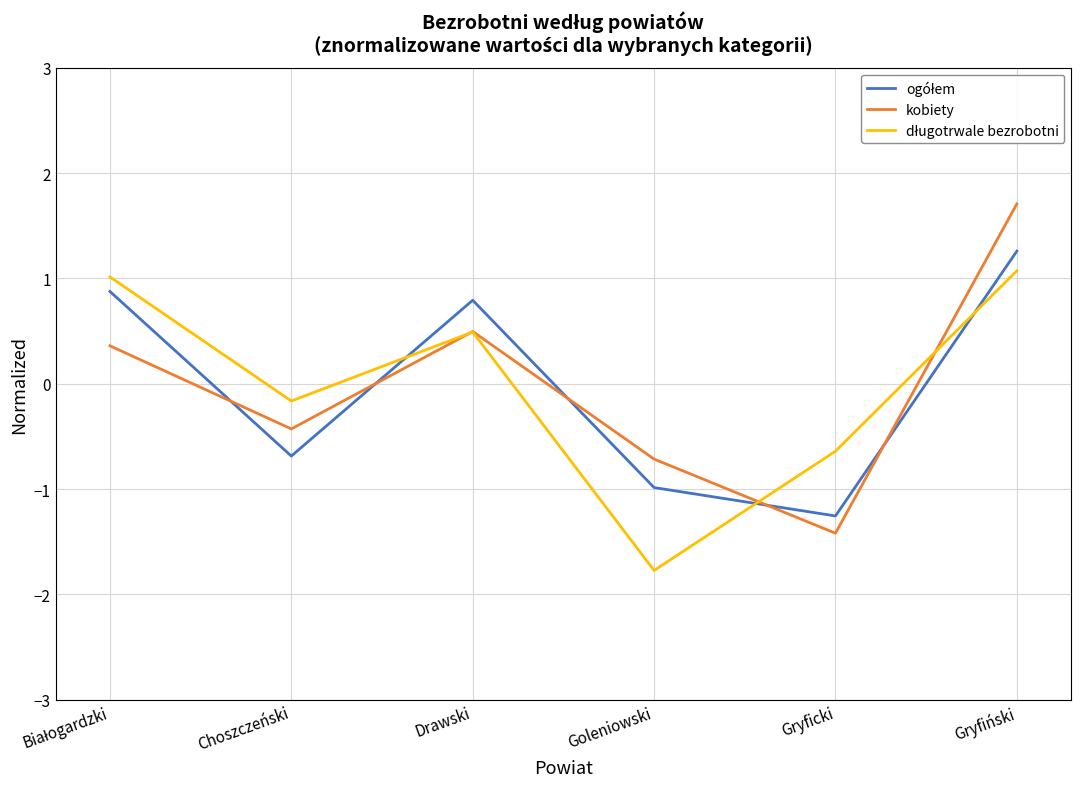

How many categories are shown in the chart?

6